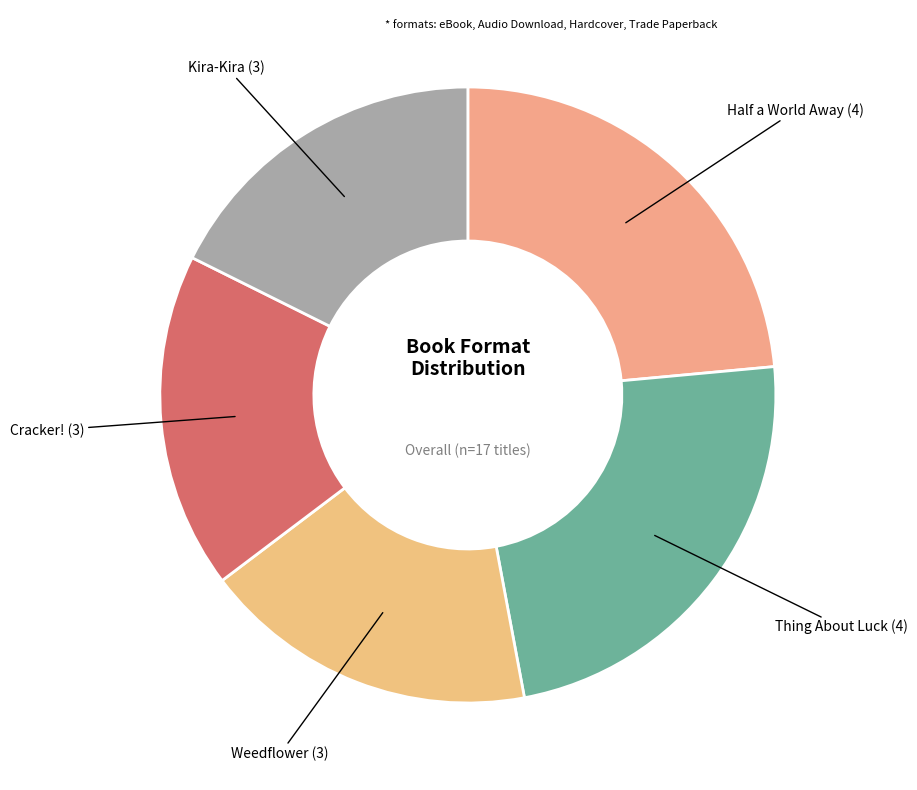

Approximately how many times larger is the value at Half a World Away compared to Kira-Kira?

1.3